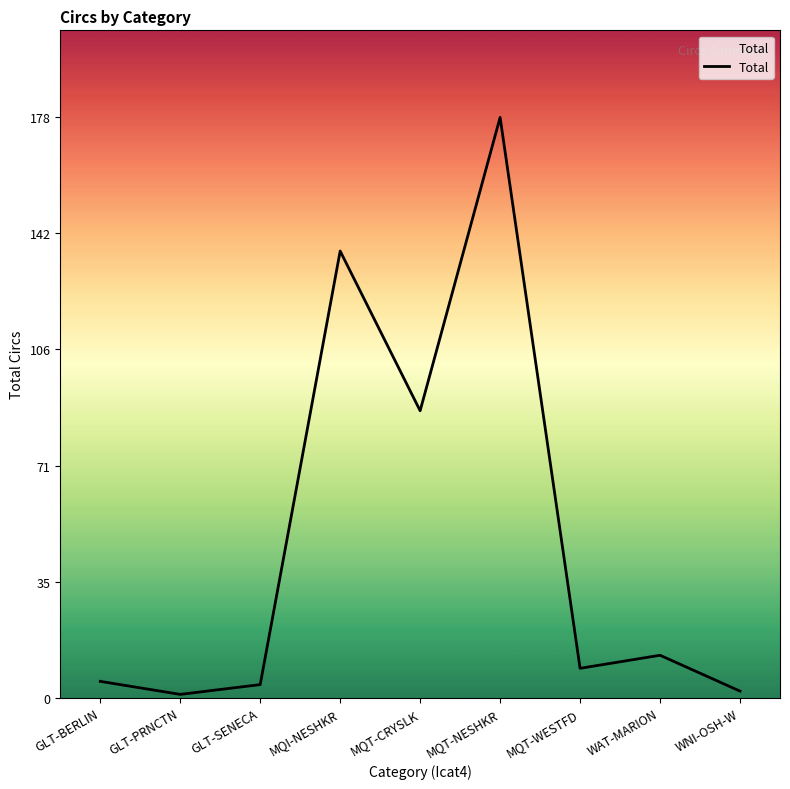

At which category does the data reach its first local valley?

GLT-PRNCTN